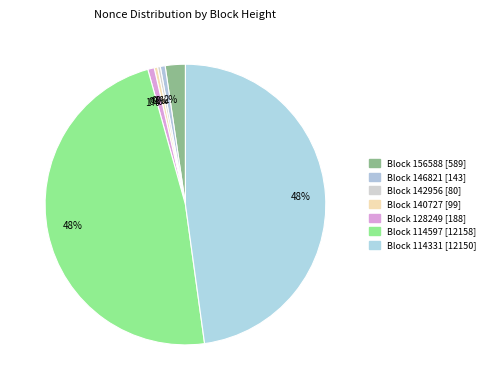

How many segments does this pie chart have?

7